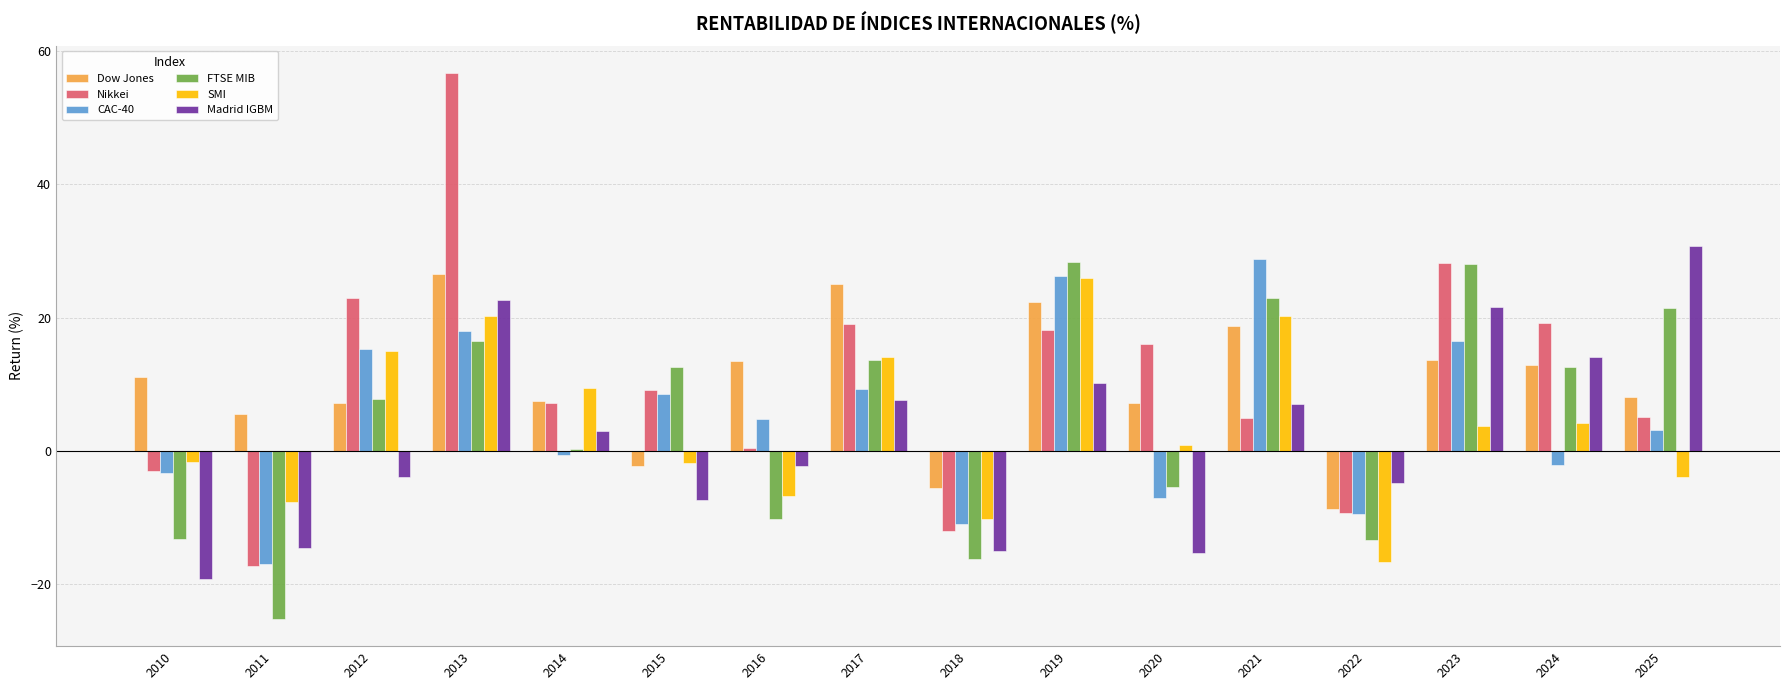

Which series changed the most between 2010 and 2018?

Dow Jones